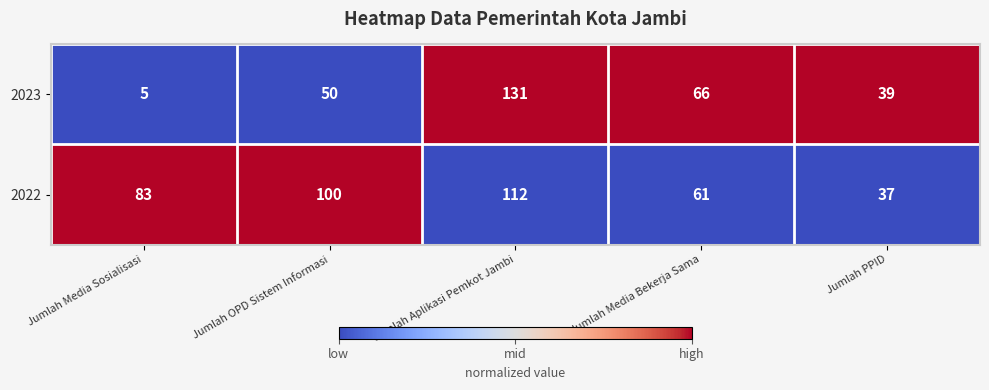

Count the 2022 values in the range 61 to 100.

3